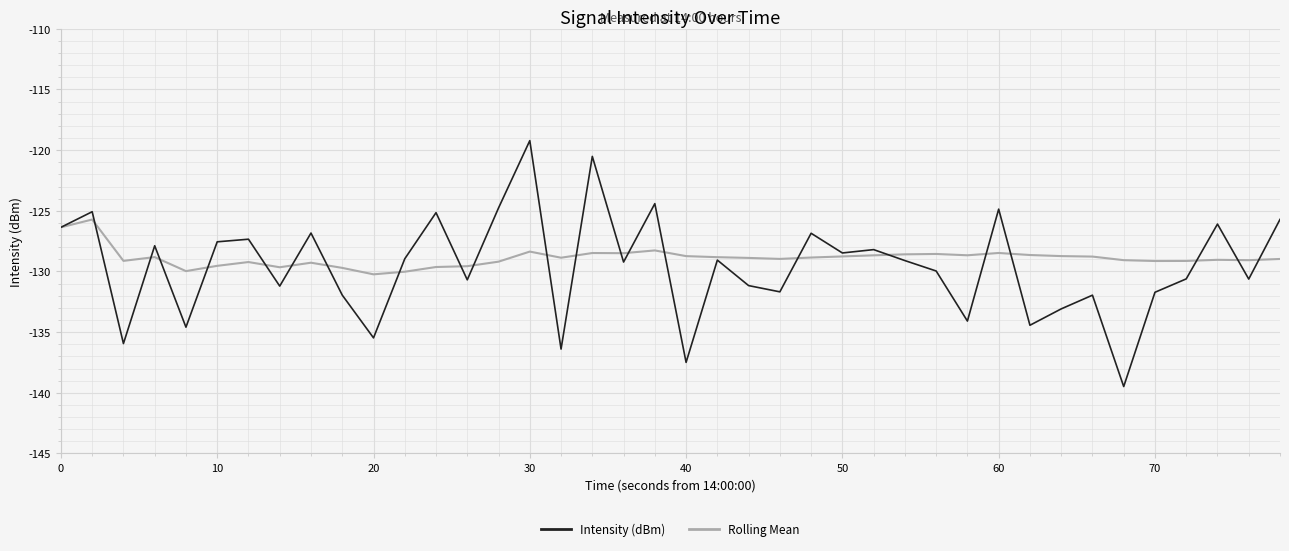

In Rolling Mean, how many points are higher than both neighbors (excluding endpoints)?

10